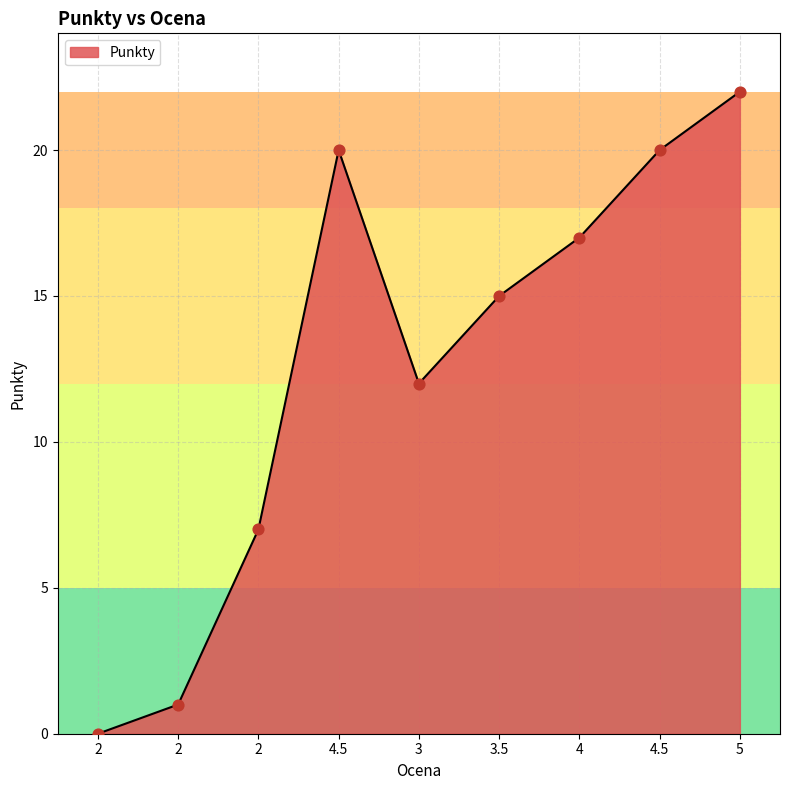

What is the change in value from 2 to 4?

+10